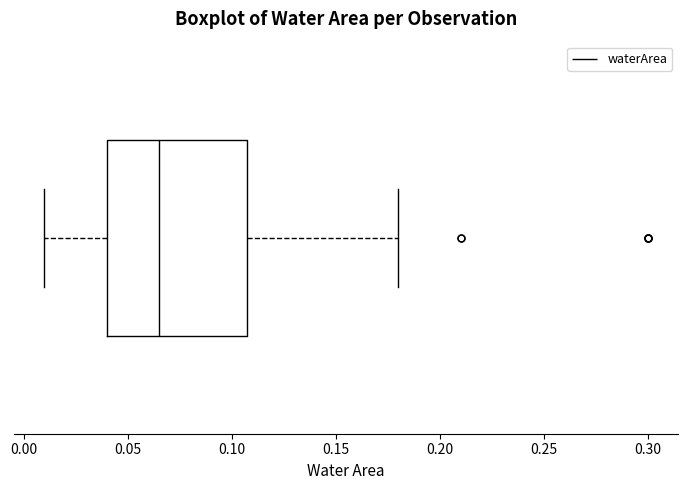

Read this box plot against the x-axis: the position of the median line, the range covered by the box, and the ends of both whiskers. The values are not printed on the chart, so give them approximately, as read against the axis.

median 0.065, box 0.040 to 0.110, whiskers 0.010 to 0.180